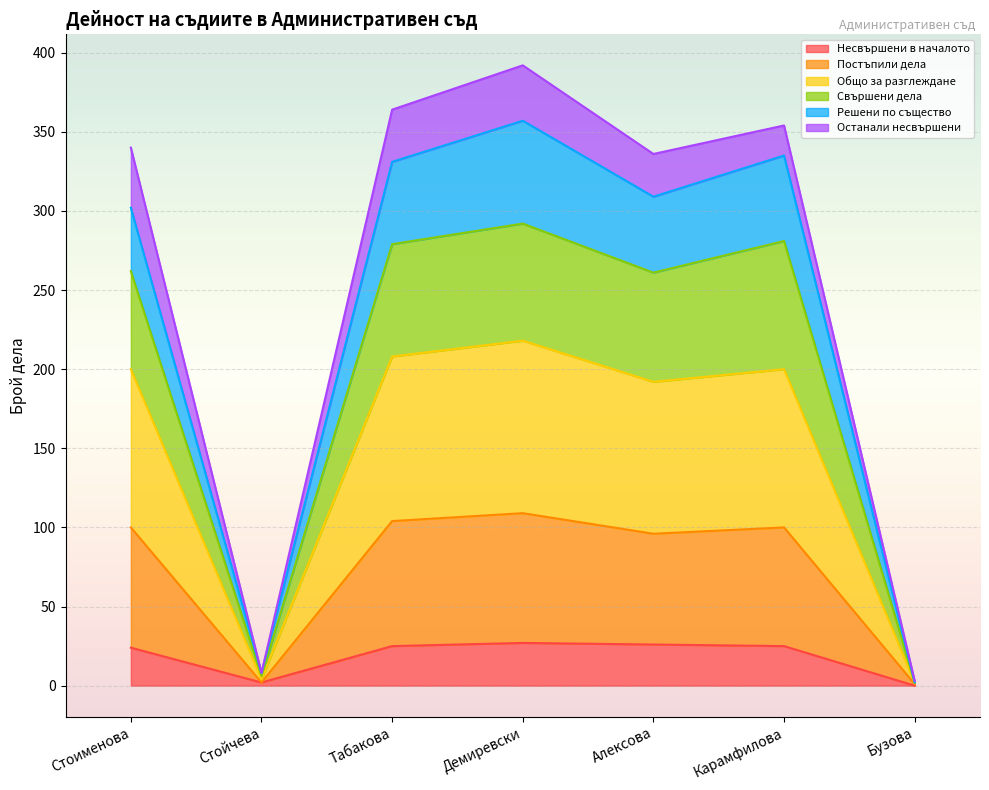

How many values in the Общо за разглеждане series exceed 200?

2